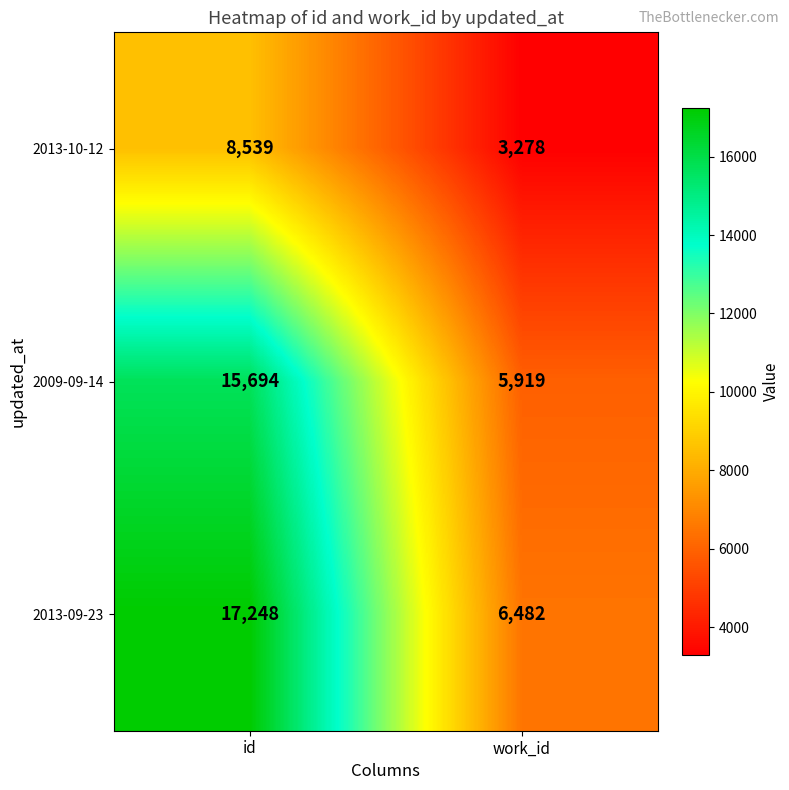

What is the sum of the 2009-09-14 values at work_id and id?

21613